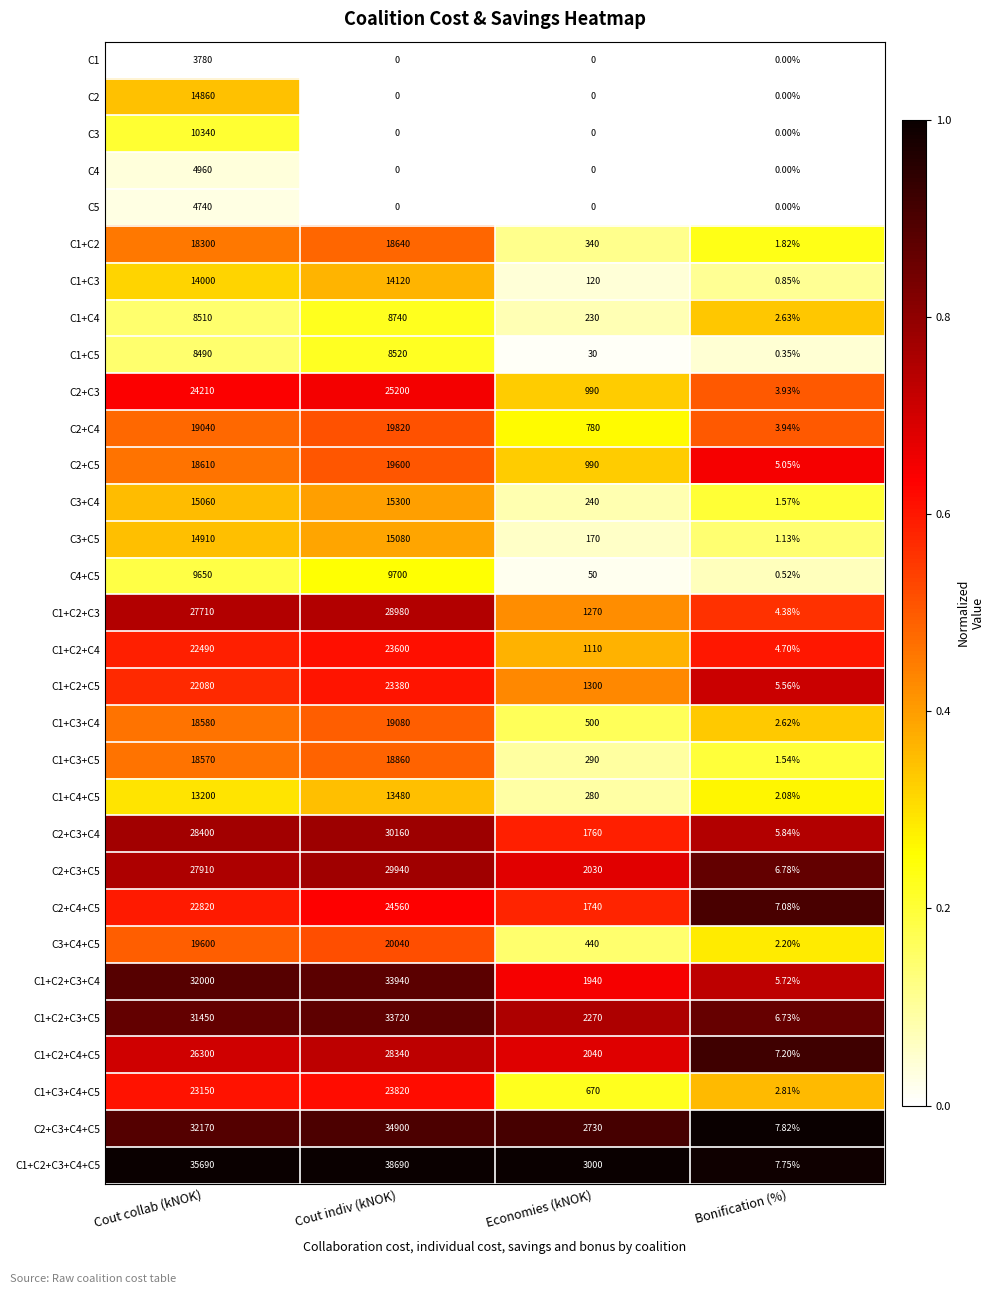

Is the value of C1+C2+C3+C4 at Bonification (%) greater than the value of C3+C4 at Economies (kNOK)?

No